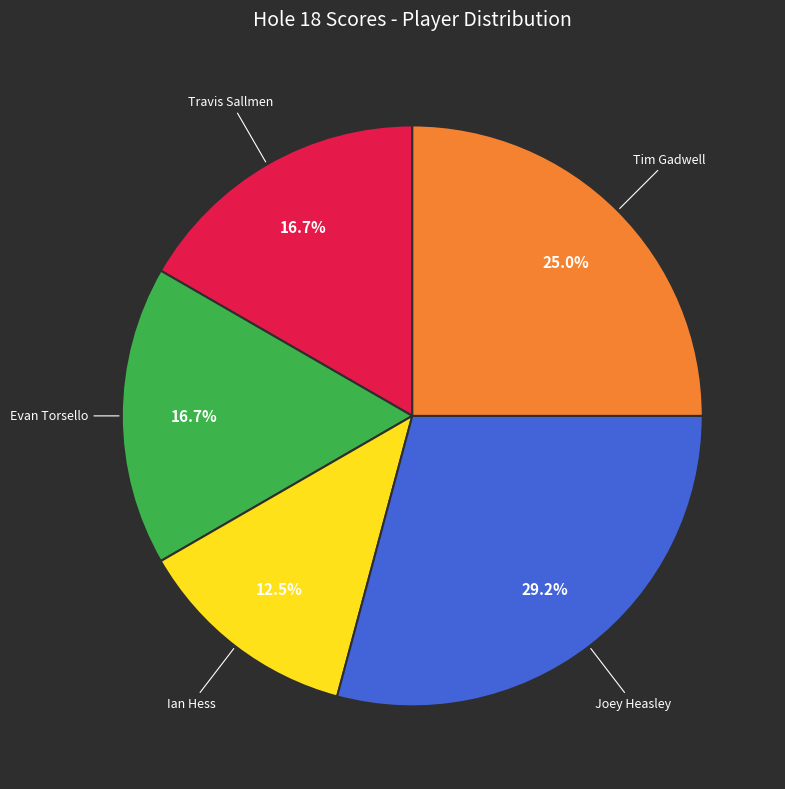

Is there any slice that represents more than half of the pie?

No